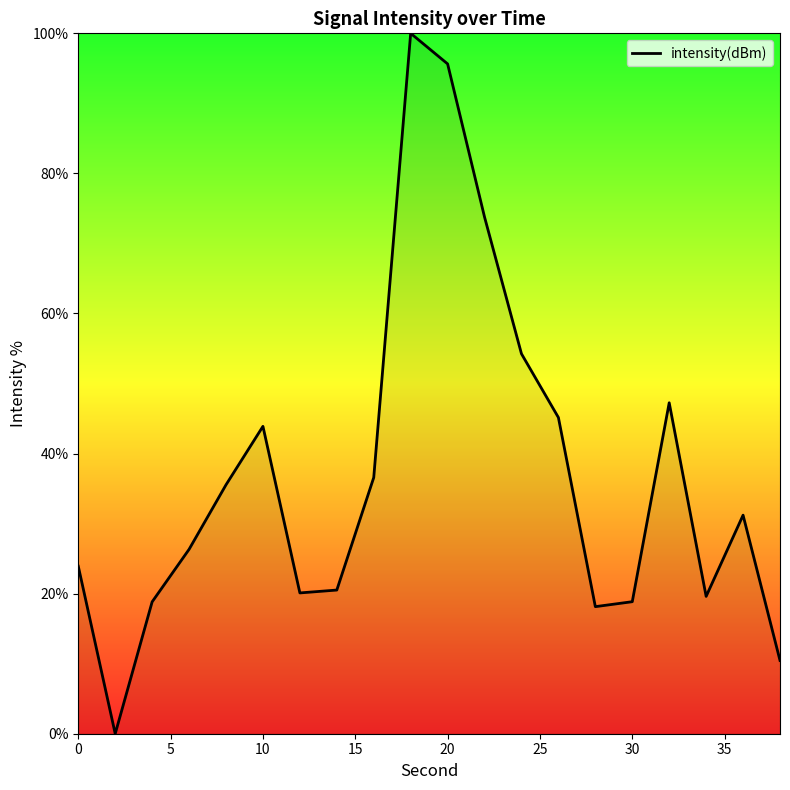

How many interior local valleys (lower than both neighbors) does the data have?

4